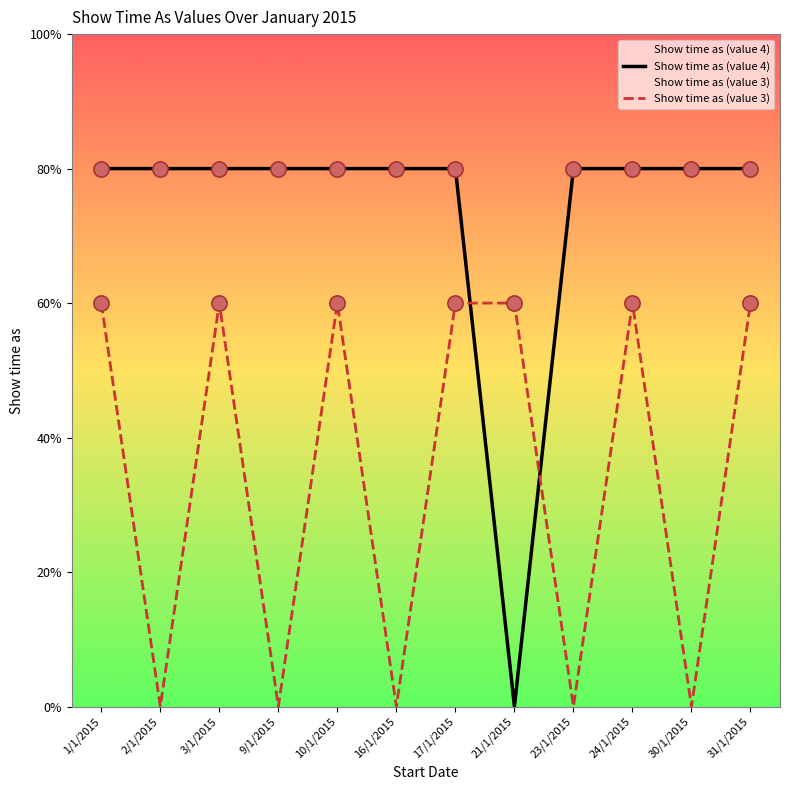

Which series has the largest Y range (max minus min)?

Show time as (value 4)